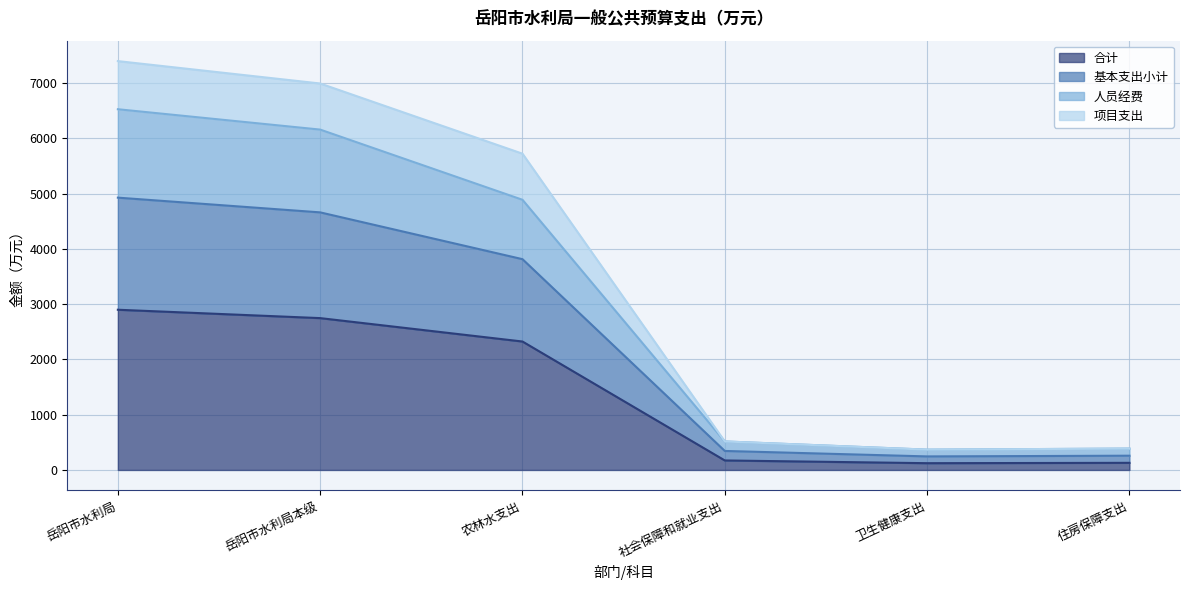

Is it true that 合计 equals 3904.8 at 岳阳市水利局?

False